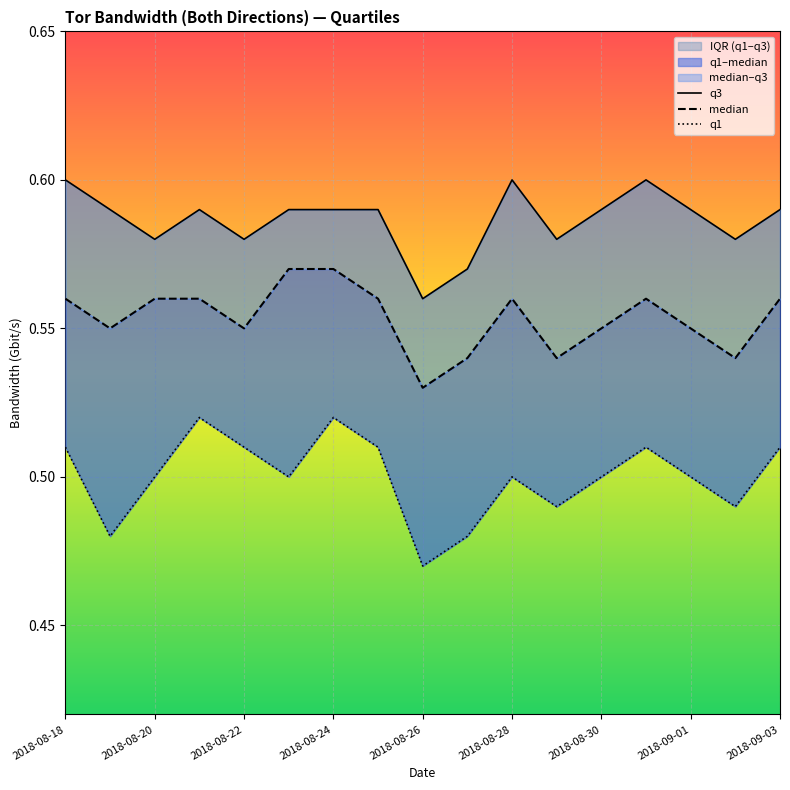

What is the value of the q1 point at the 3rd from the left?

0.5